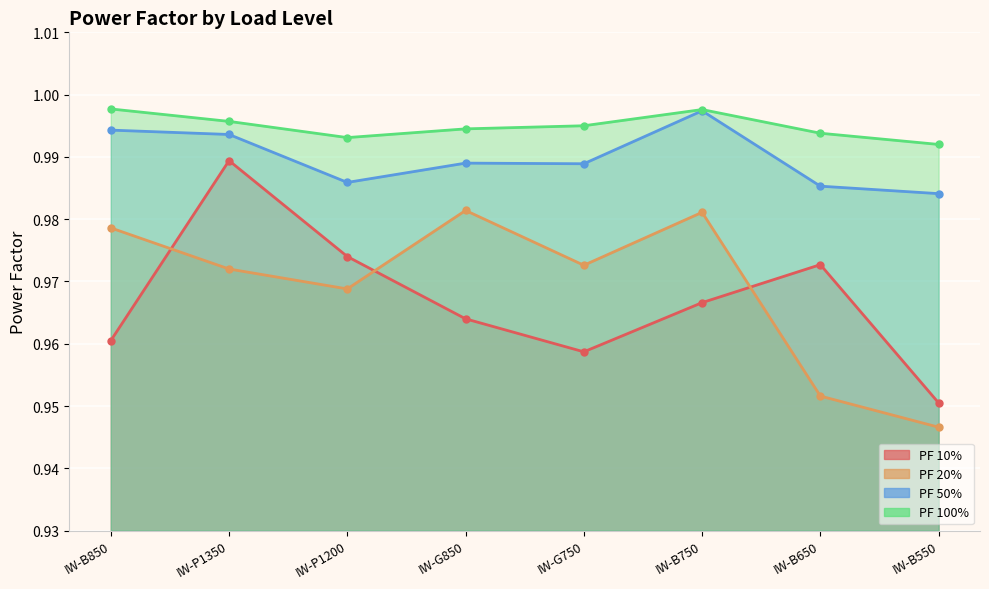

At how many categories does at least one series exceed 0?

8